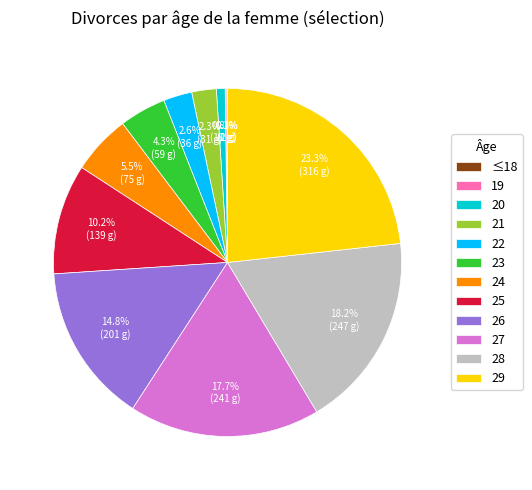

Combined, do 21 and 20 account for over 50%?

No